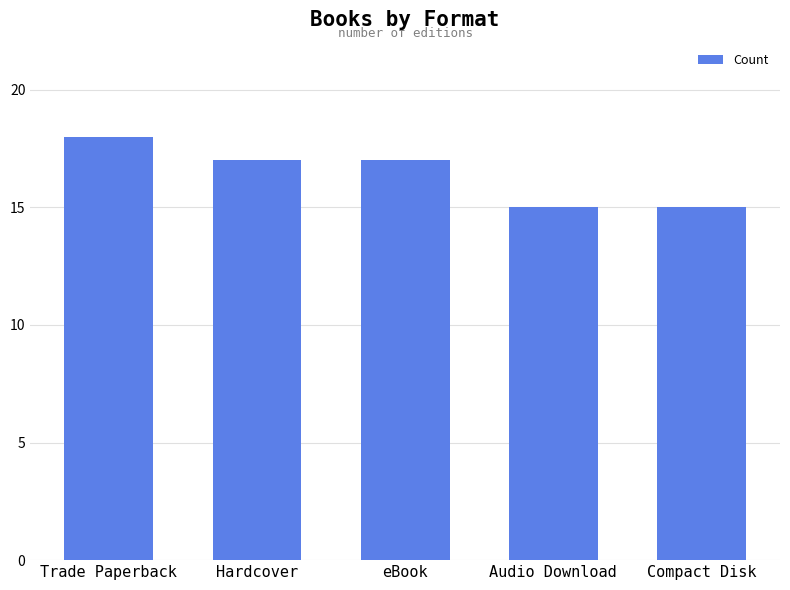

Reading left to right, what are all the values shown in this chart?

18	17	17	15	15